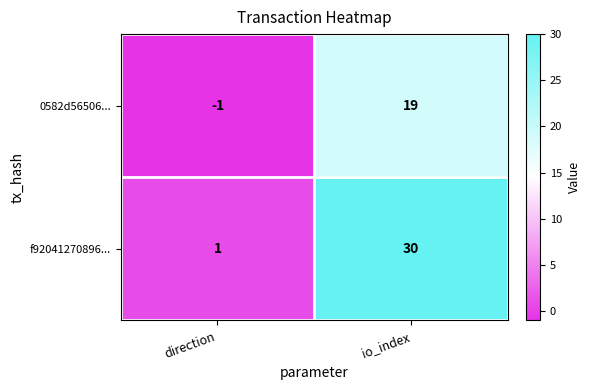

How many data points does each series have?

2